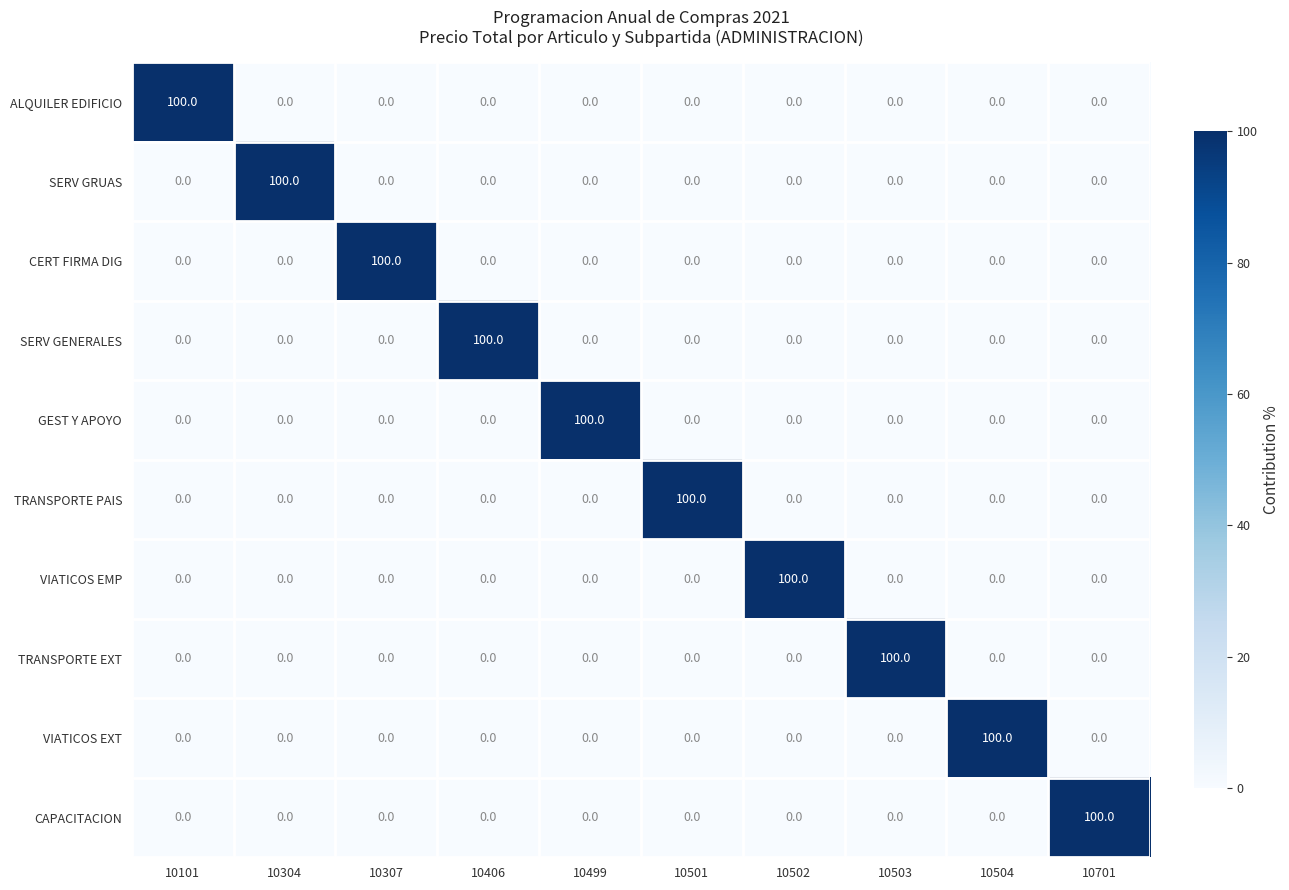

At how many categories does at least one series exceed 91?

10